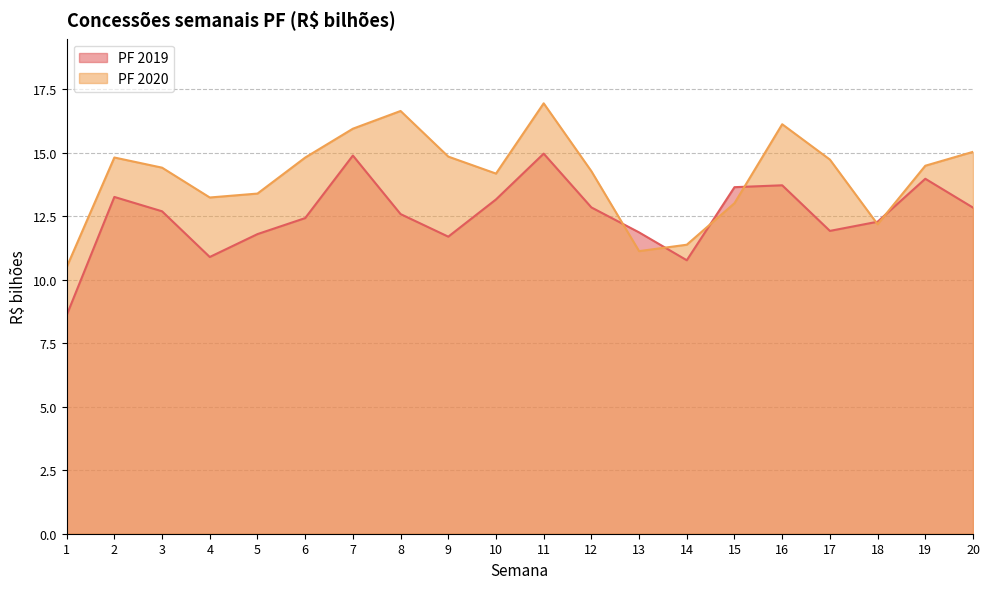

True or false: PF 2019 has a value of 15.0 at 11.

True